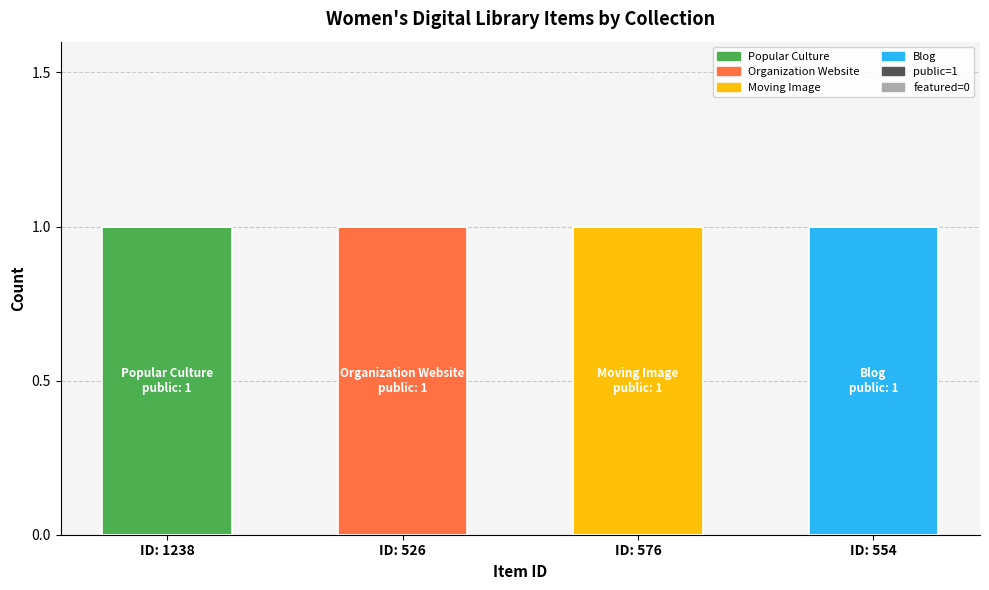

List the series in order of their peak value, highest first.

public, featured